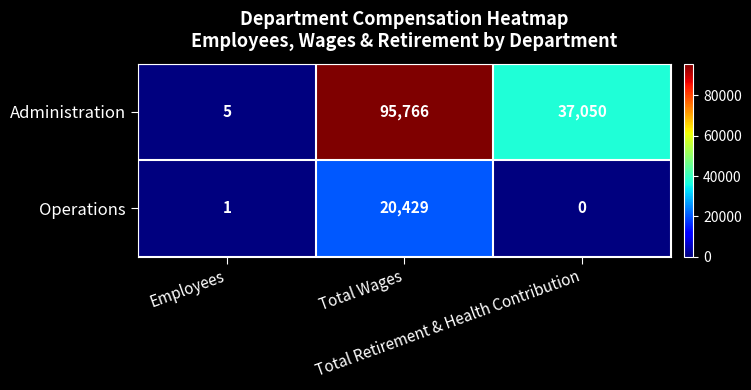

How many data points in Operations are less than 1?

1